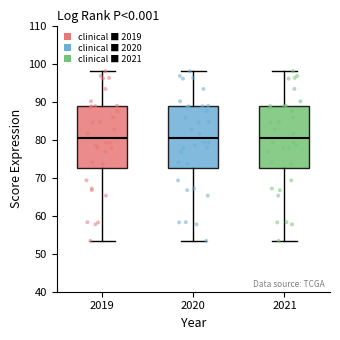

Reading left to right, read every box against the y-axis: the position of its median line, the range the box covers, and the ends of its whiskers. The values are not printed on the chart, so give them approximately, as read against the axis.

2019: median 80, box 72 to 89, whiskers 53 to 98
2020: median 80, box 72 to 89, whiskers 53 to 98
2021: median 80, box 72 to 89, whiskers 53 to 98